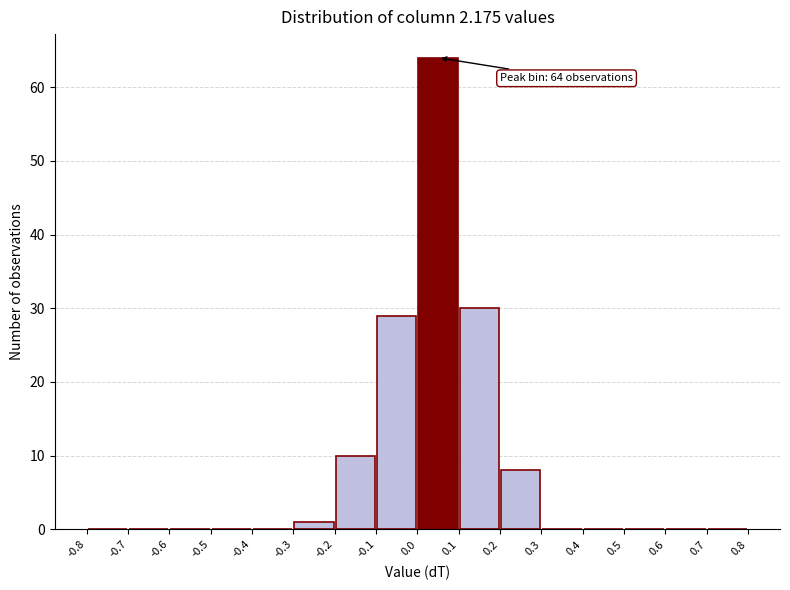

Which range on the x-axis has the tallest bar?

0.0 to 0.1